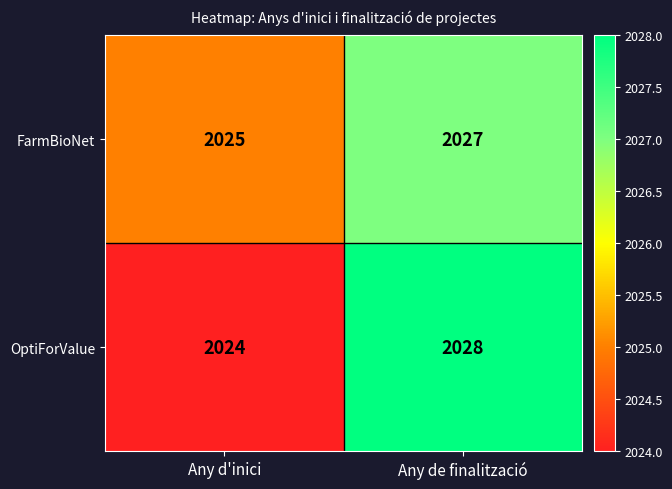

The value of FarmBioNet at Any de finalització is 2027. True or false?

True